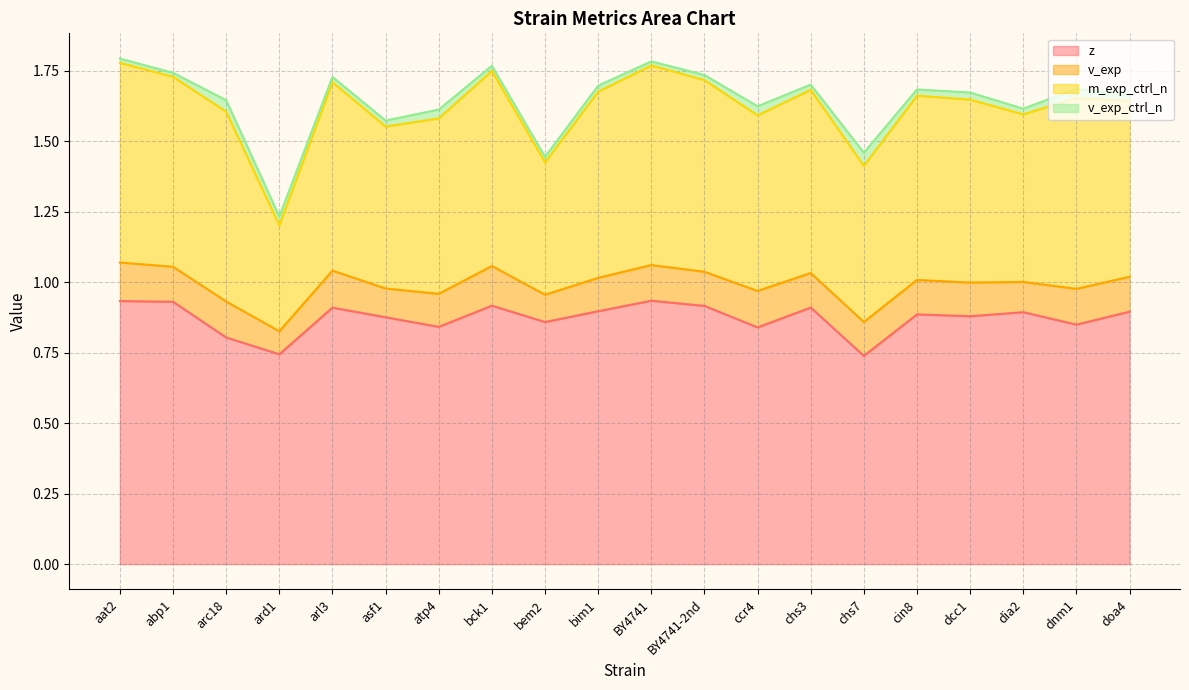

Which has a higher value, asf1 or dcc1?

dcc1